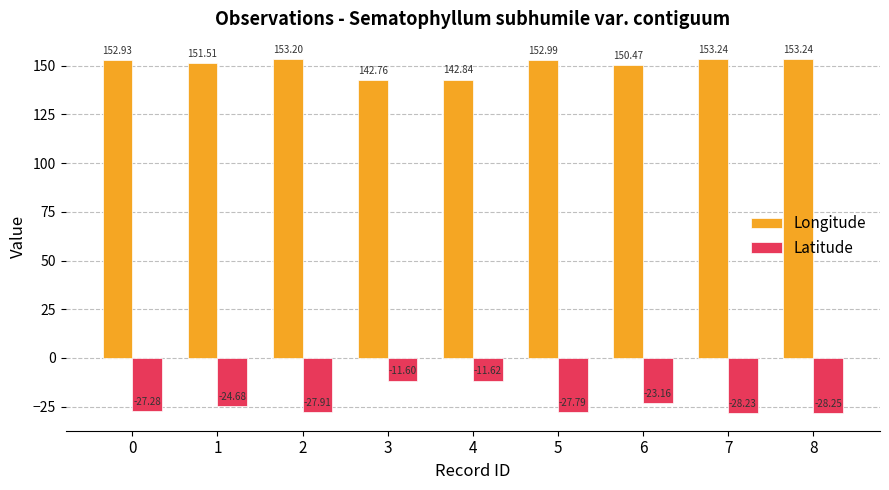

How many bars are there in total?

18